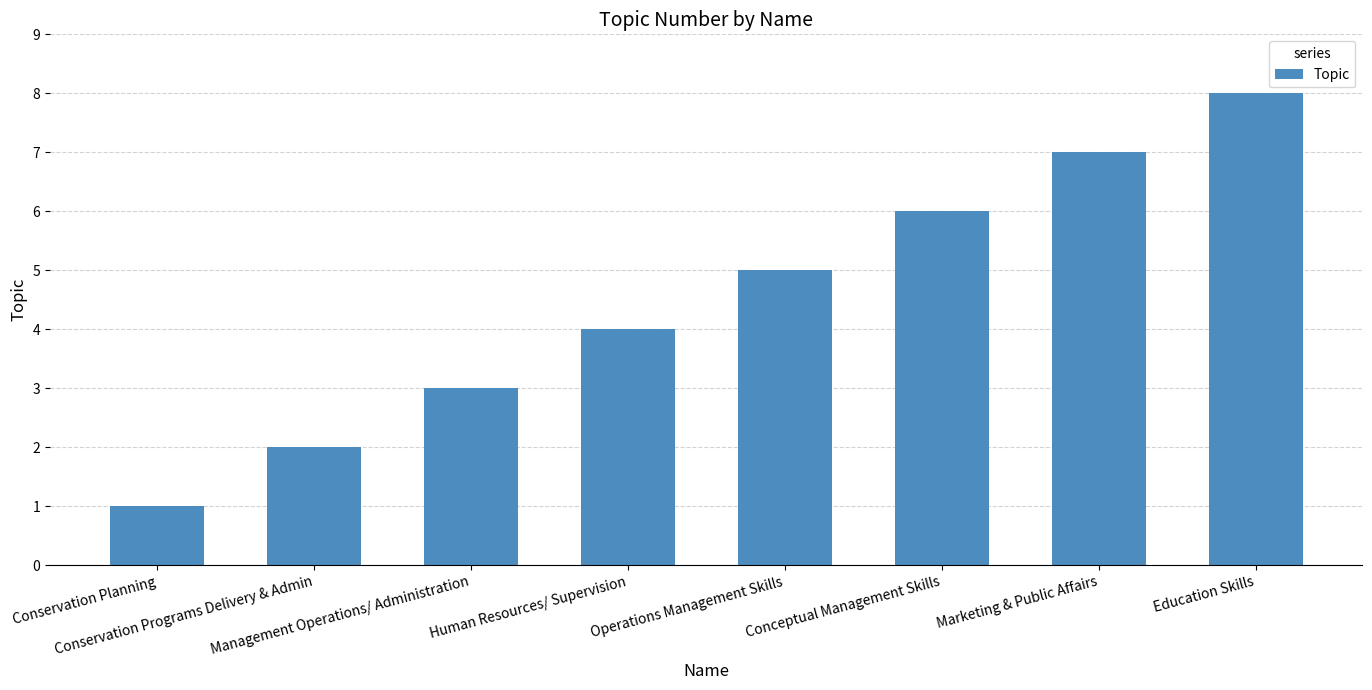

Reading left to right, extract all data points from this chart.

Conservation Planning=1	Conservation Programs Delivery & Admin=2	Management Operations/ Administration=3	Human Resources/ Supervision=4	Operations Management Skills=5	Conceptual Management Skills=6	Marketing & Public Affairs=7	Education Skills=8